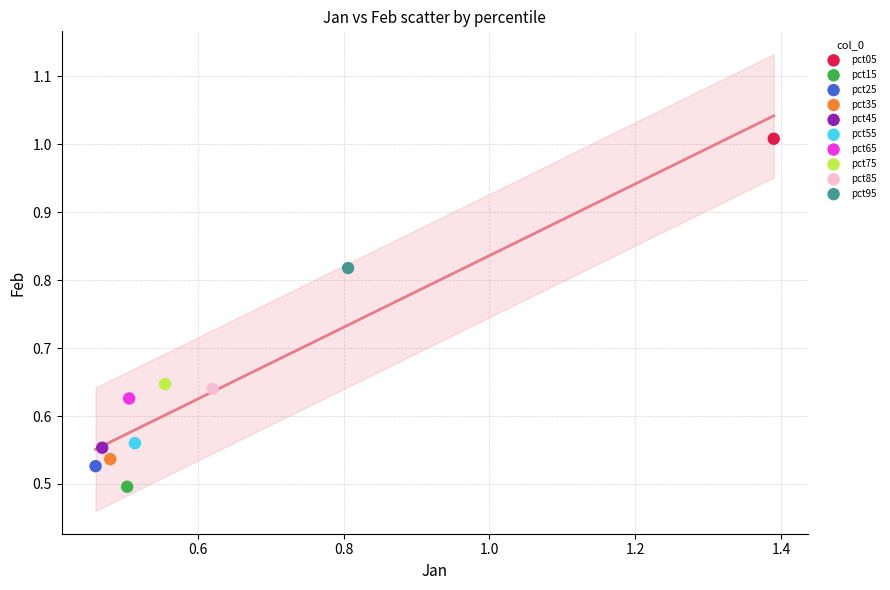

Which series reaches the maximum Y coordinate?

pct05